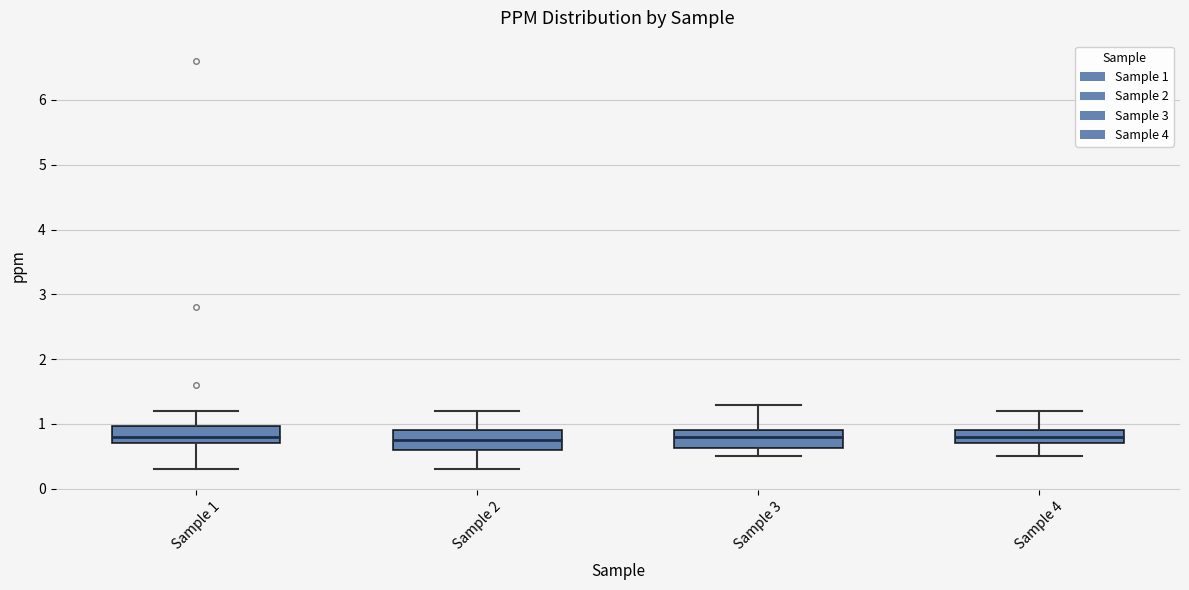

Reading left to right, read every box against the y-axis: the position of its median line, the range the box covers, and the ends of its whiskers. The values are not printed on the chart, so give them approximately, as read against the axis.

Sample 1: median 0.8, box 0.7 to 1.0, whiskers 0.3 to 1.2
Sample 2: median 0.8, box 0.6 to 0.9, whiskers 0.3 to 1.2
Sample 3: median 0.8, box 0.6 to 0.9, whiskers 0.5 to 1.3
Sample 4: median 0.8, box 0.7 to 0.9, whiskers 0.5 to 1.2